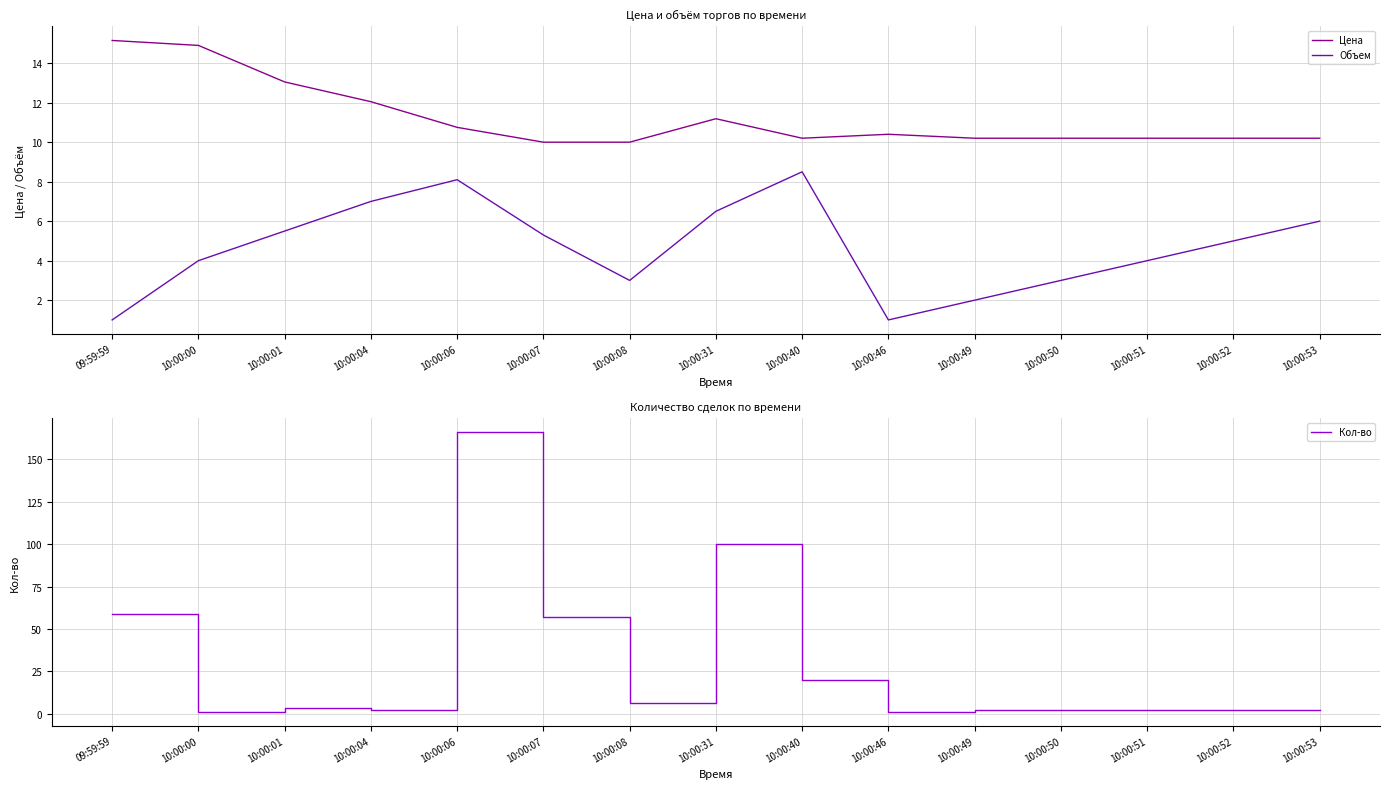

How many data points in Объем are above 5?

7